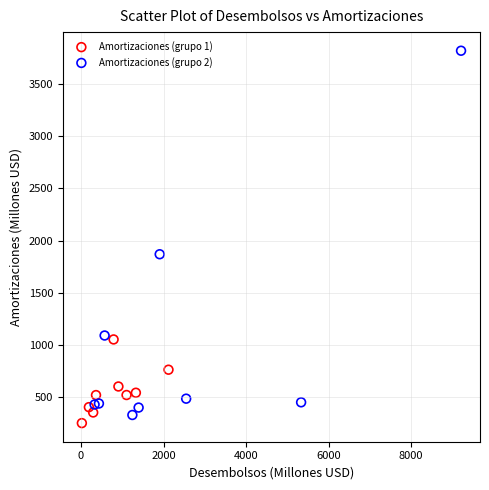

Which series contains the highest Y value?

Amortizaciones (grupo 2)